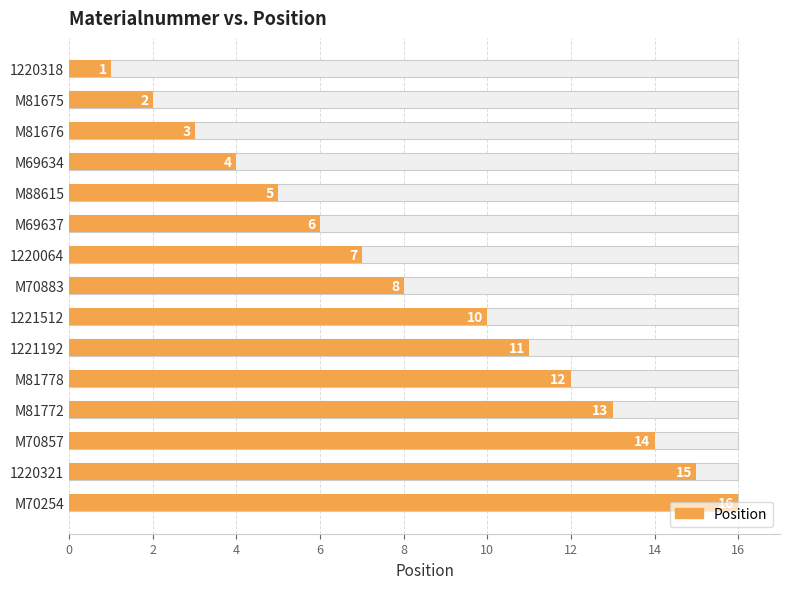

The value at M70857 is 14. True or false?

True